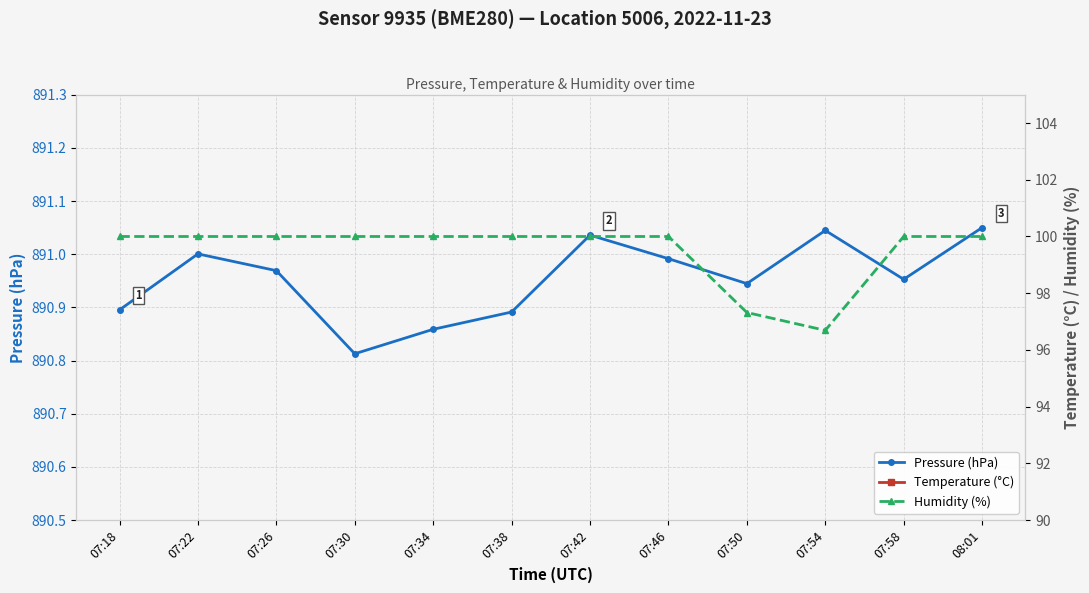

Reading left to right, what are all the values shown in this chart?

Pressure (hPa): 07:18=890.9	07:22=891.0	07:26=891.0	07:30=890.8	07:34=890.9	07:38=890.9	07:42=891.0	07:46=891.0	07:50=890.9	07:54=891.0	07:58=891.0	08:01=891.0
Temperature (°C): 07:18=12.8	07:22=12.2	07:26=13.2	07:30=12.8	07:34=12.8	07:38=13.6	07:42=13.5	07:46=13.7	07:50=14.5	07:54=14.4	07:58=14.1	08:01=14.0
Humidity (%): 07:18=100.0	07:22=100.0	07:26=100.0	07:30=100.0	07:34=100.0	07:38=100.0	07:42=100.0	07:46=100.0	07:50=97.3	07:54=96.7	07:58=100.0	08:01=100.0